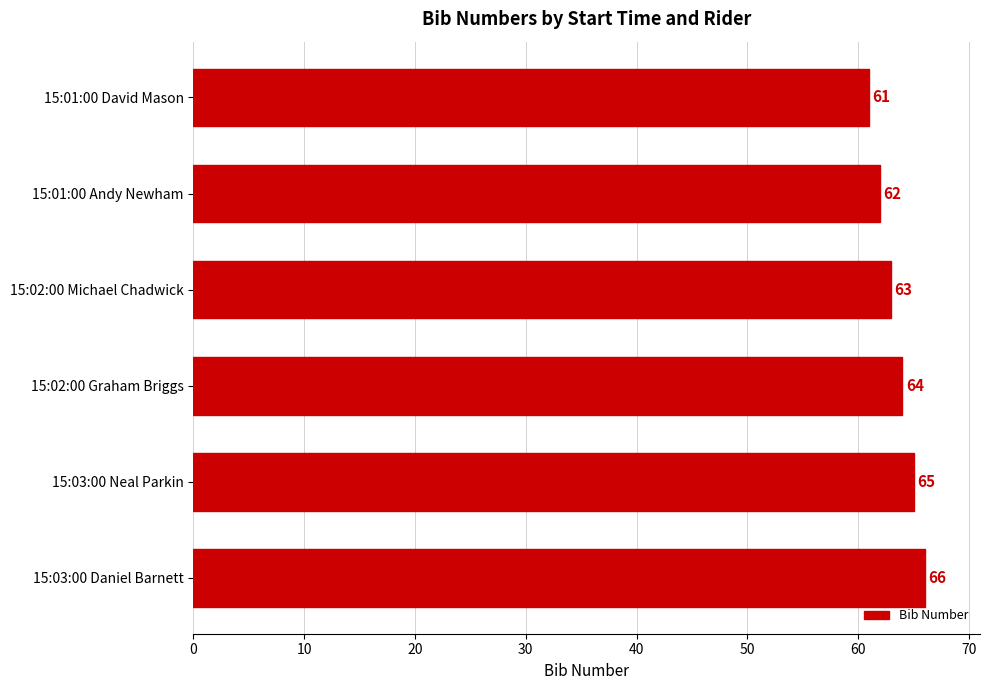

What is the sum of the values at 15:02:00 Graham Briggs and 15:01:00 Andy Newham?

126